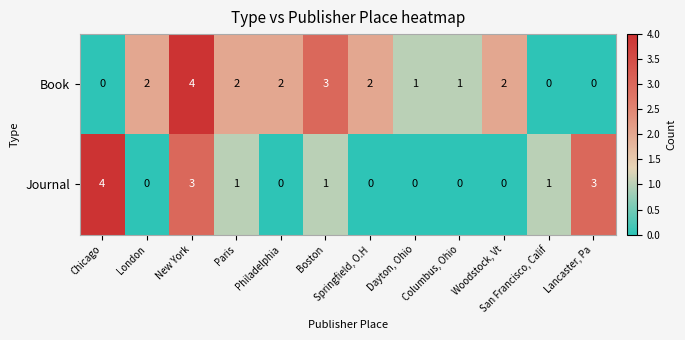

List the series in order of their overall mean, lowest first.

Journal, Book